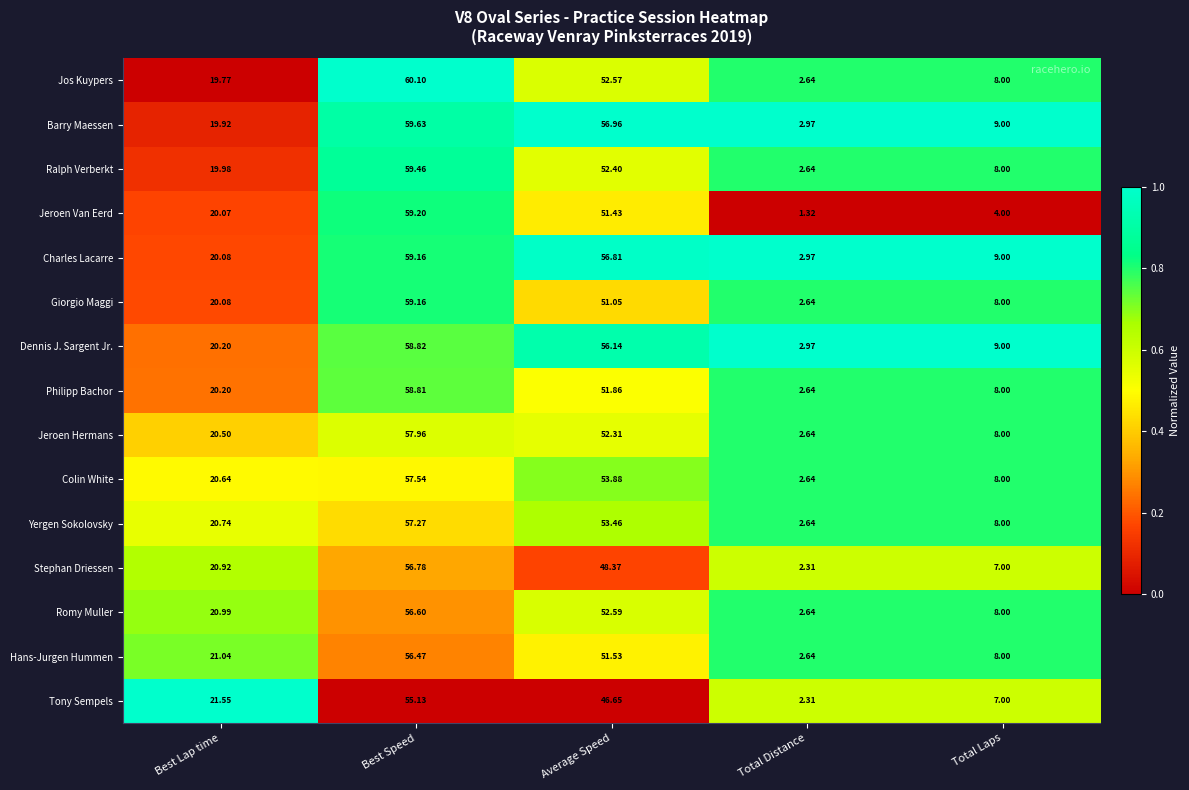

Which category has the lowest value across all series?

Total Distance